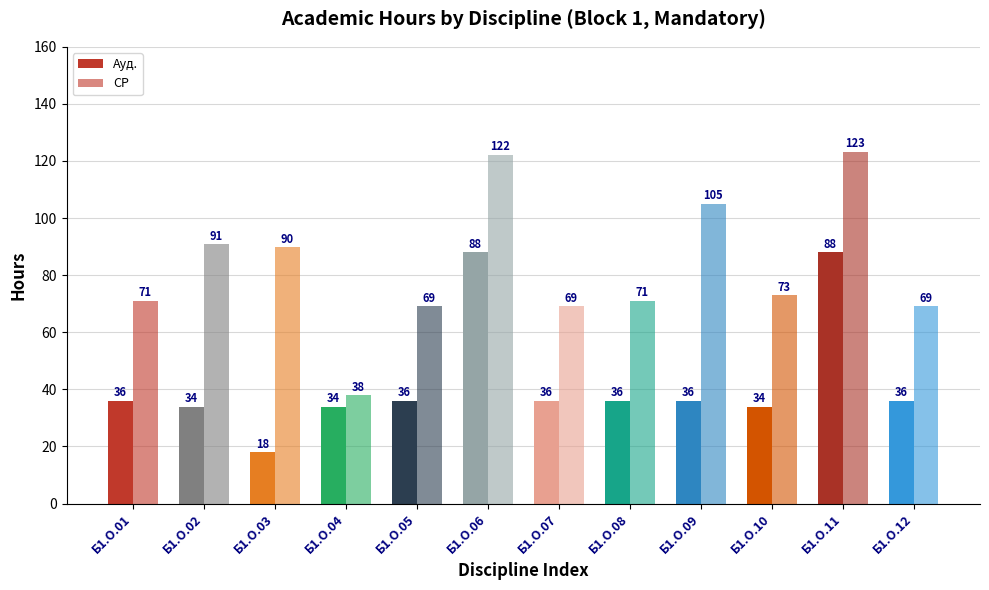

Reading right to left, extract all data points from this chart.

Ауд.: 36.0	88.0	34.0	36.0	36.0	36.0	88.0	36.0	34.0	18.0	34.0	36.0
СР: 69.1	123.2	73.0	105.1	71.0	69.1	122.2	69.1	37.9	89.9	90.9	71.0